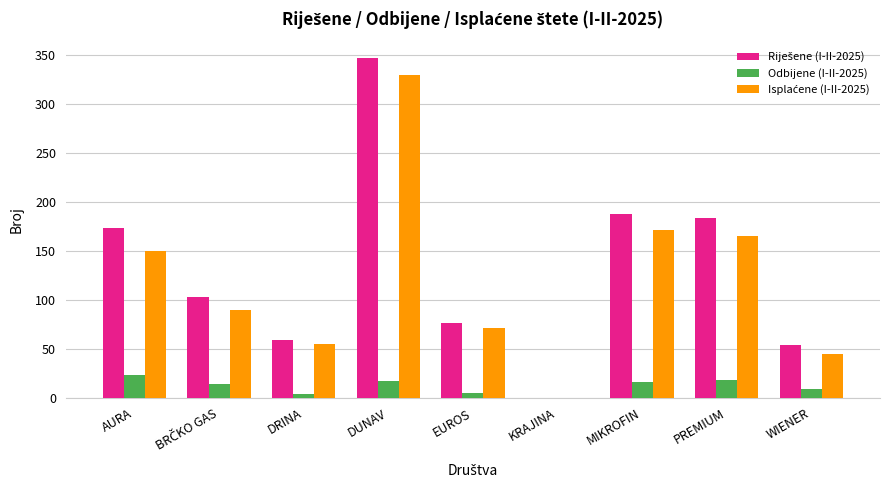

What is the total value across all series at DUNAV?

692